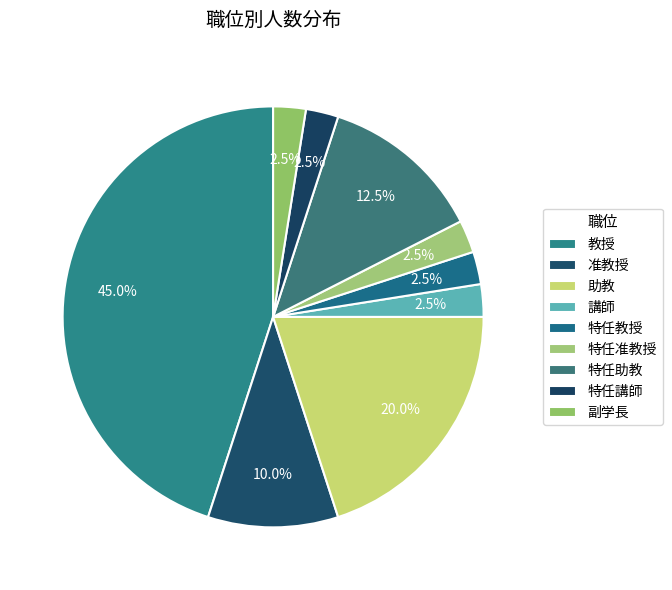

What is the change in value from 助教 to 特任准教授?

-7